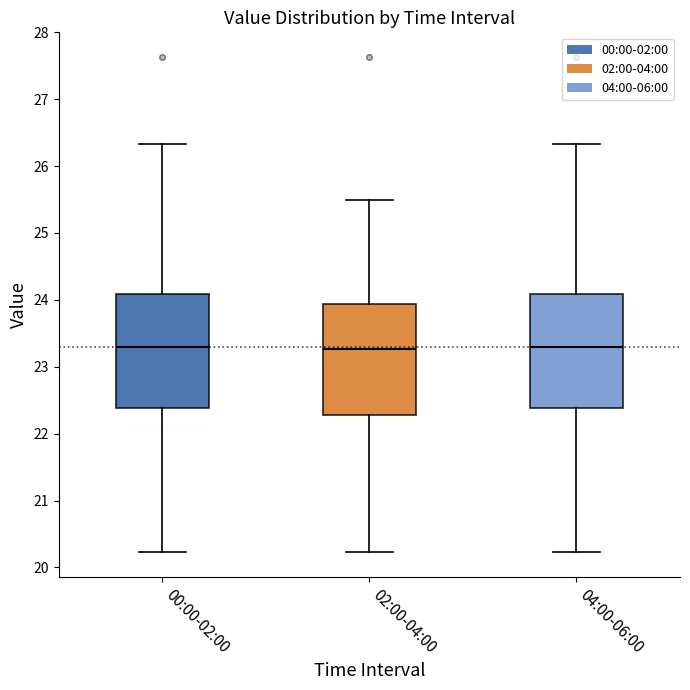

Where is the lower edge of the box for 02:00-04:00 on the y-axis? The values are not printed on the chart, so give them approximately, as read against the axis.

22.3